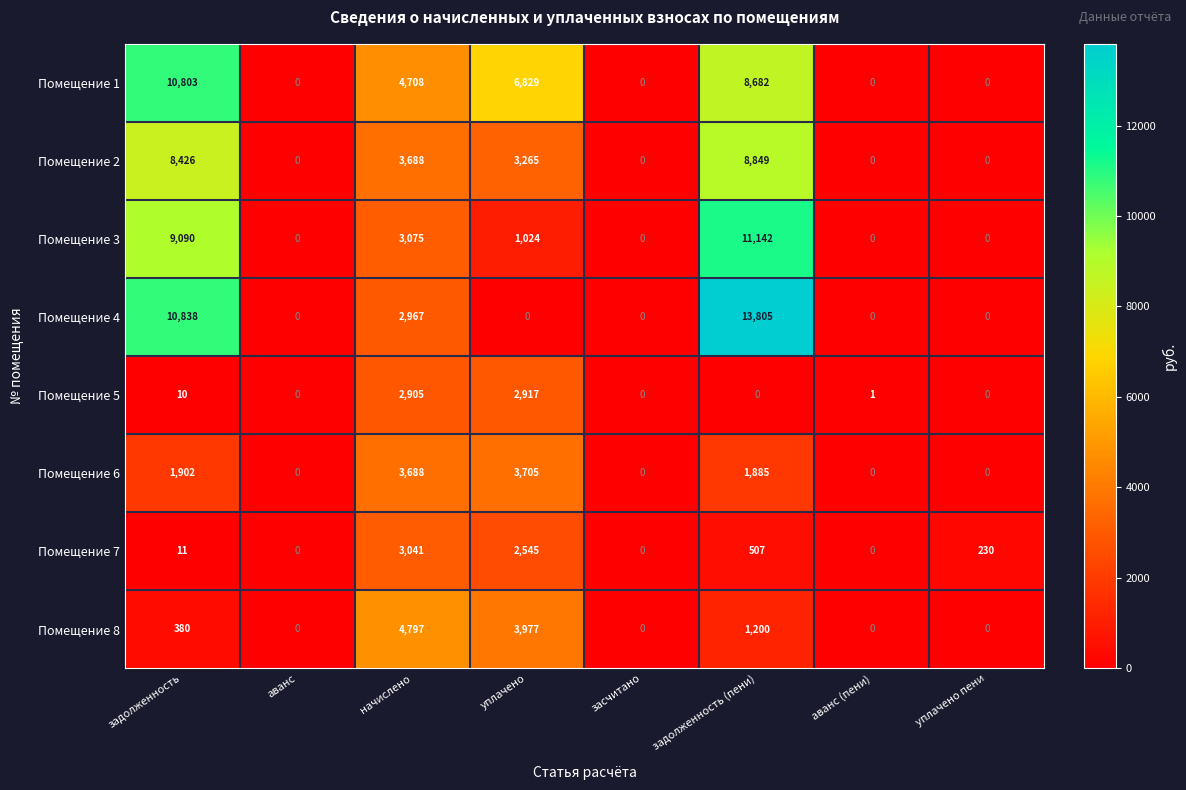

What is the spread (max minus min) of values at уплачено?

6829